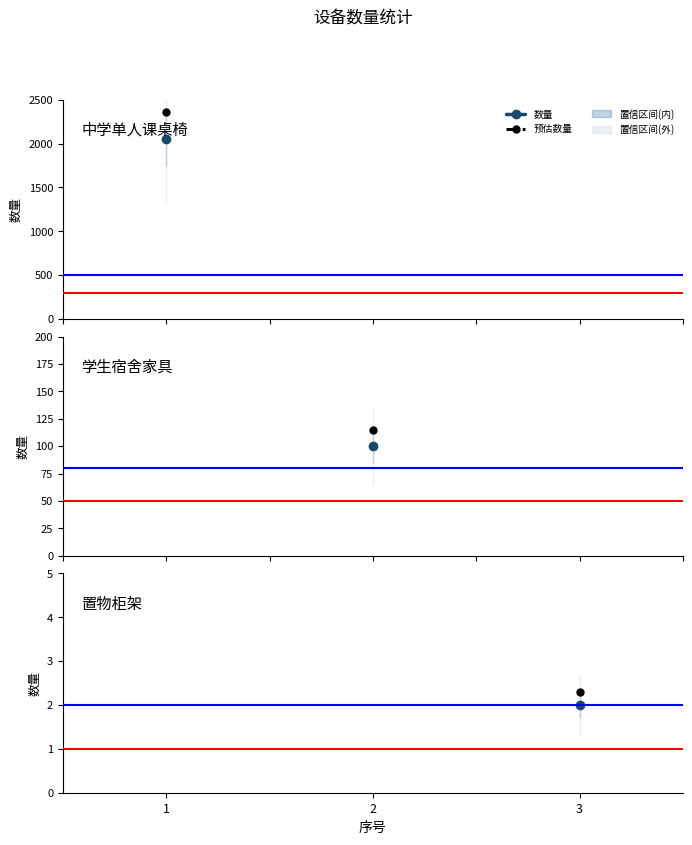

True or false: the data shows 3099 at 1.

False